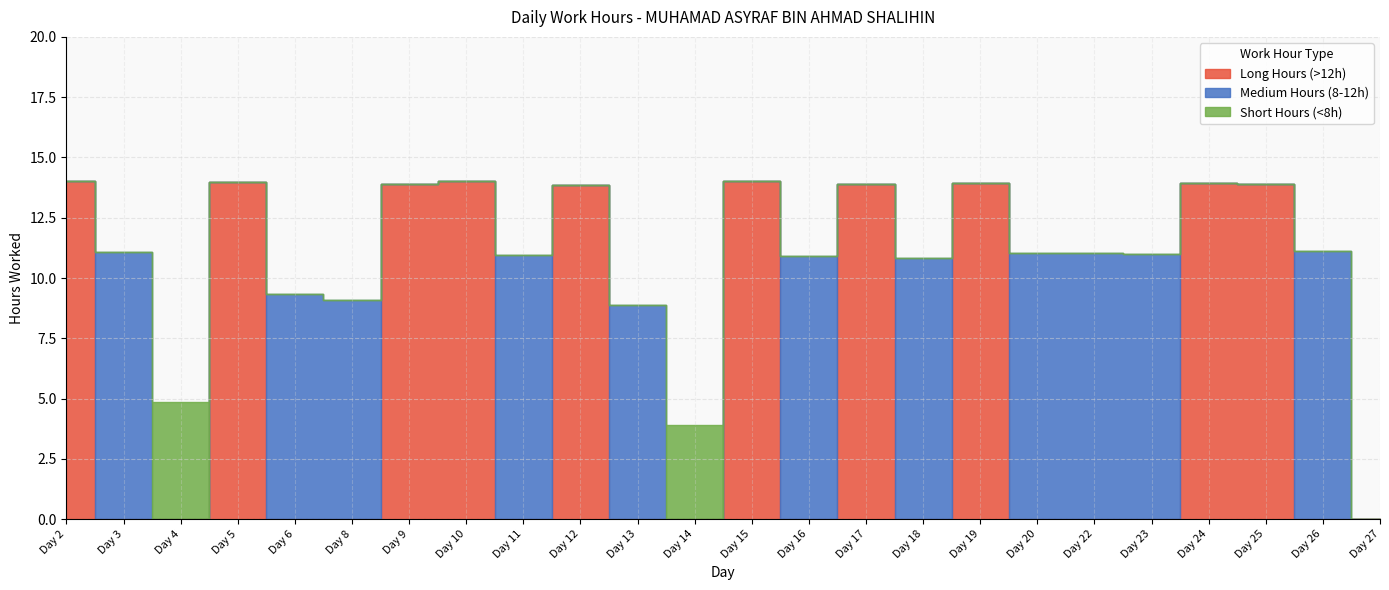

Reading left to right, extract all data points from this chart.

Long Hours (>12h): 14.0	0.0	0.0	14.0	0.0	0.0	13.9	14.0	0.0	13.9	0.0	0.0	14.0	0.0	13.9	0.0	14.0	0.0	0.0	0.0	13.9	13.9	0.0	0.0
Medium Hours (8-12h): 0.0	11.1	0.0	0.0	9.3	9.1	0.0	0.0	10.9	0.0	8.9	0.0	0.0	10.9	0.0	10.8	0.0	11.0	11.0	11.0	0.0	0.0	11.1	0.0
Short Hours (<8h): 0.0	0.0	4.8	0.0	0.0	0.0	0.0	0.0	0.0	0.0	0.0	3.9	0.0	0.0	0.0	0.0	0.0	0.0	0.0	0.0	0.0	0.0	0.0	0.0